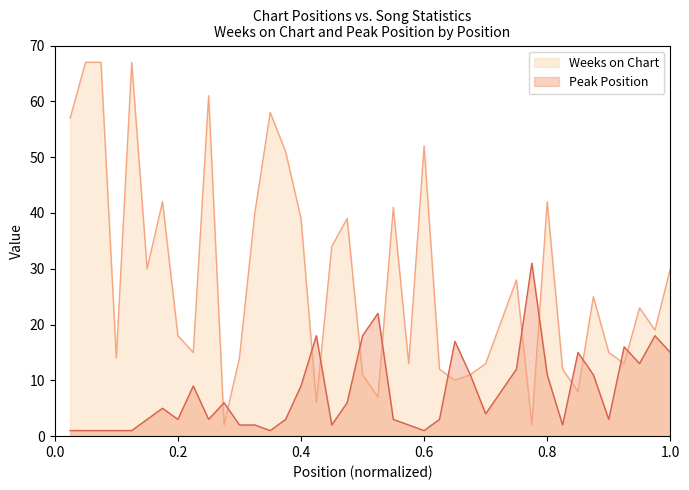

True or false: Weeks on Chart has more than 1 points higher than both neighbors.

True